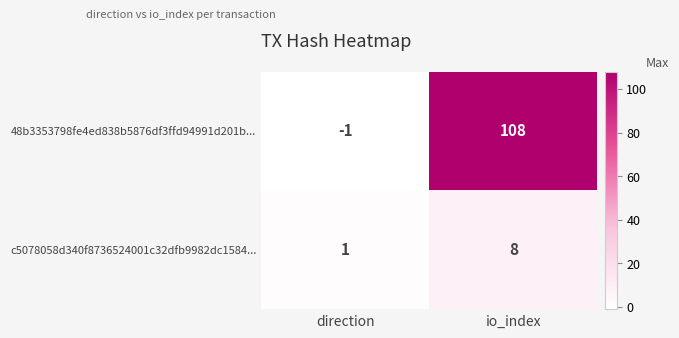

At how many categories does at least one series exceed 23?

1